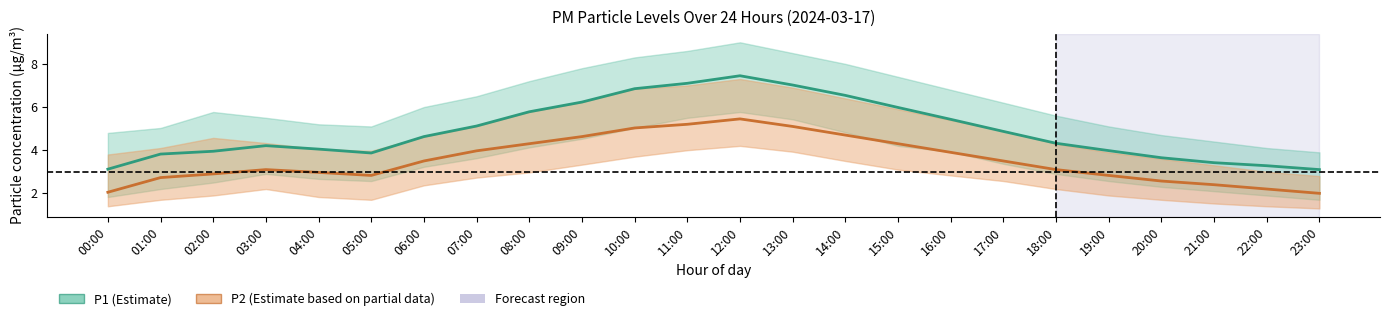

Rank the series at 11:00 from highest to lowest value.

P1, P2